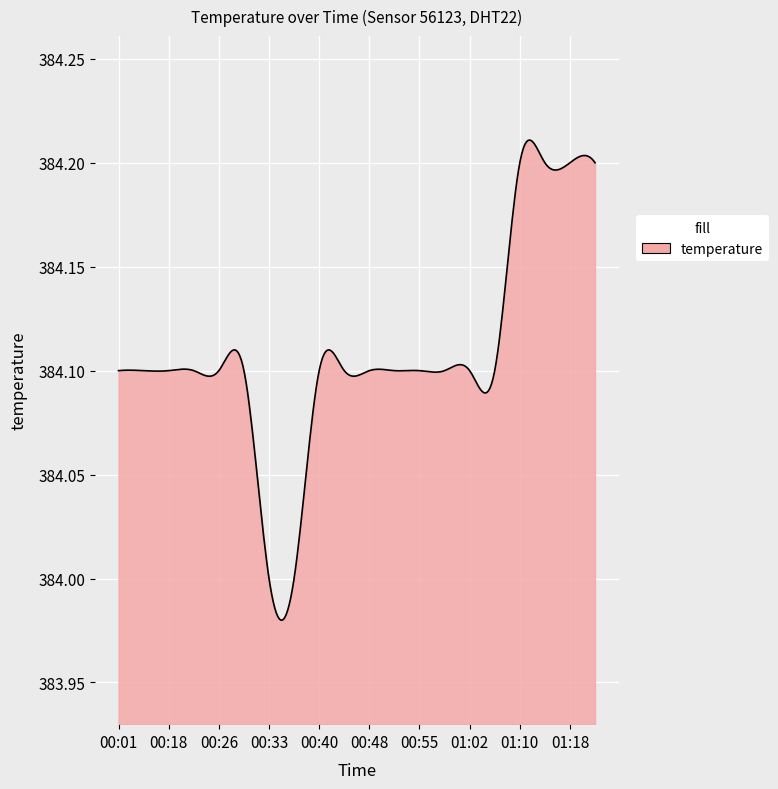

Where is the data nearest to the value 384?

00:33